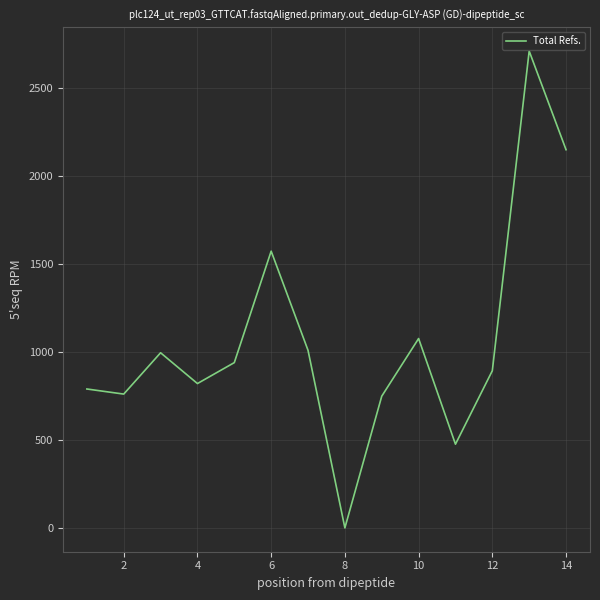

How many series are shown in this chart?

1